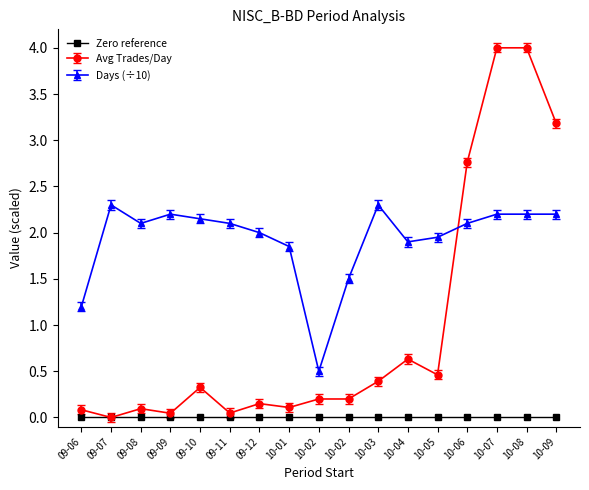

How many distinct data groups are displayed?

3